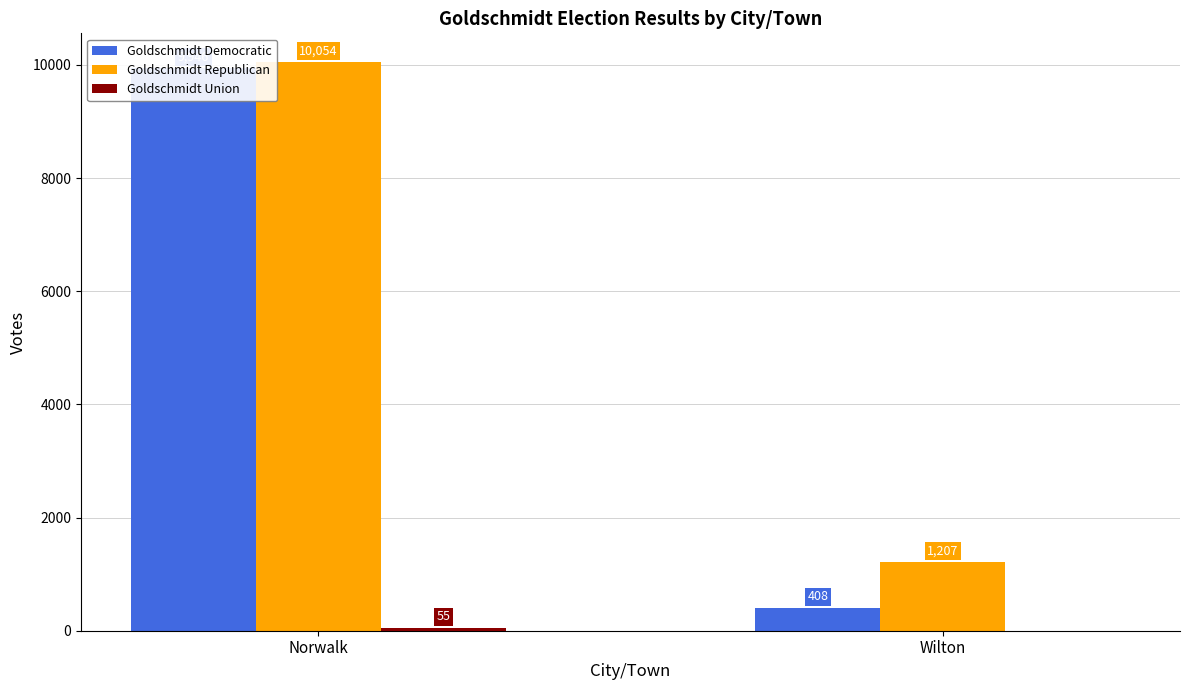

Reading left to right, transcribe all the data shown in this chart.

Goldschmidt Democratic: Norwalk=9946	Wilton=408
Goldschmidt Republican: Norwalk=10054	Wilton=1207
Goldschmidt Union: Norwalk=55	Wilton=0